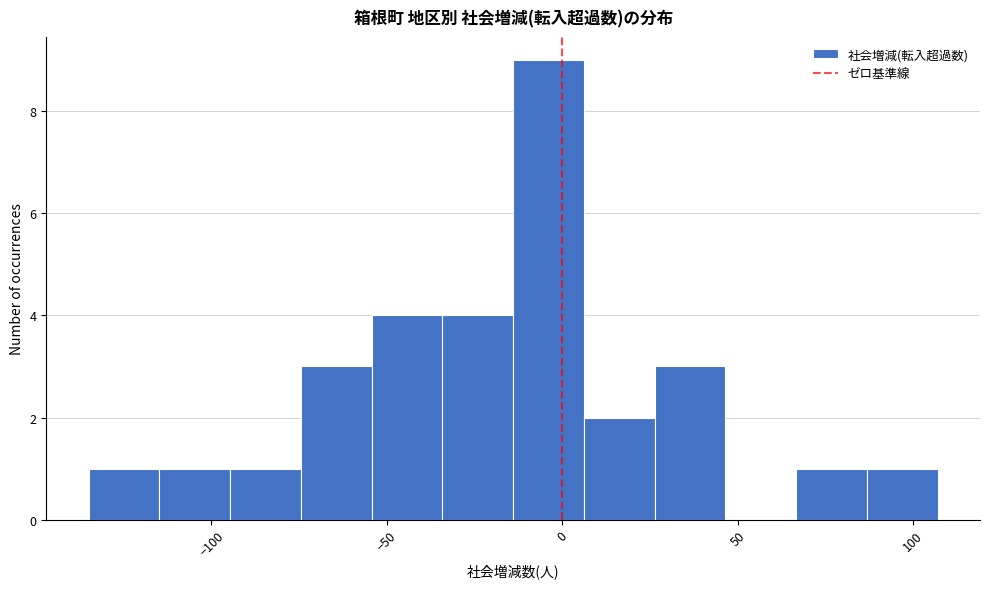

Which range on the x-axis has the tallest bar?

-15 to 5